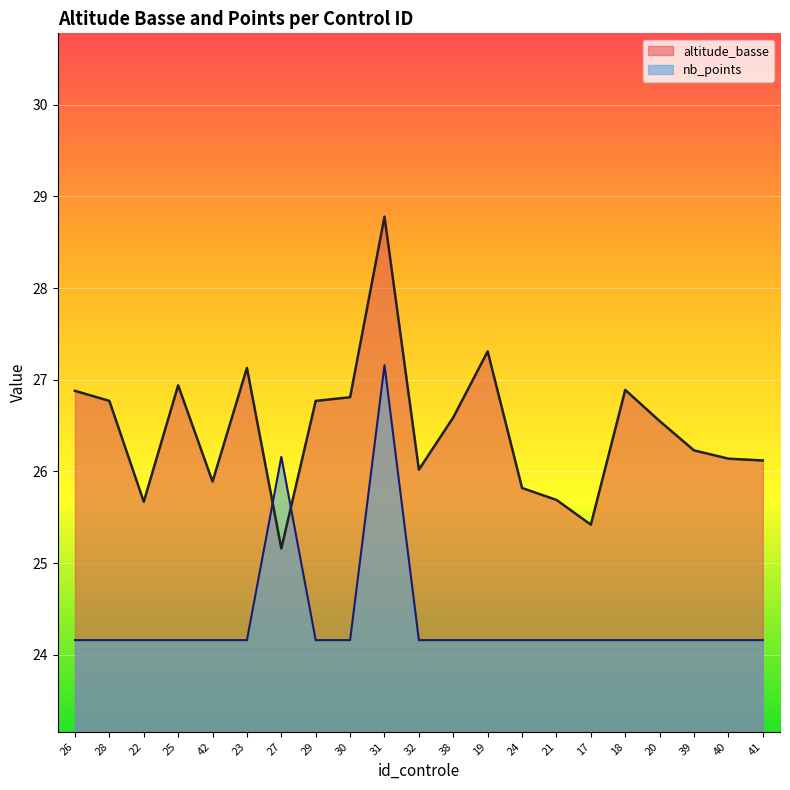

What is the average value of the nb_points series?

24.4